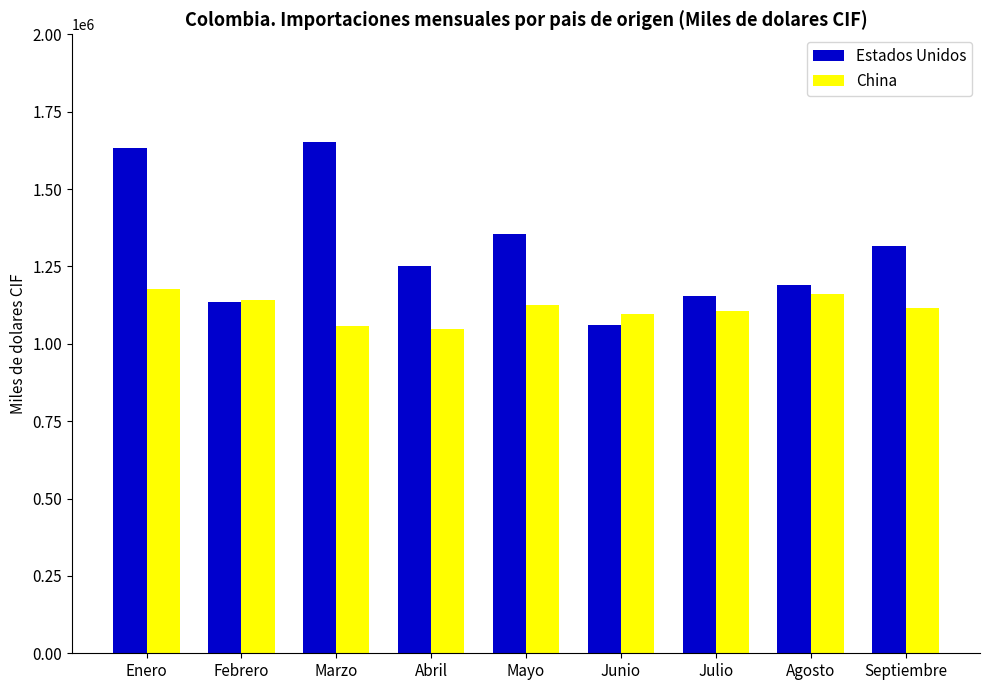

The value of Estados Unidos at Abril is 451738.2. True or false?

False